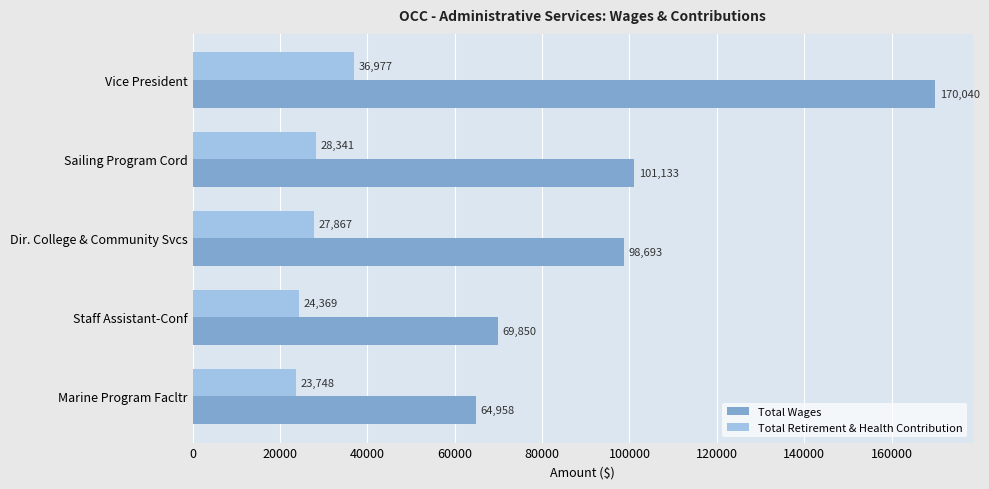

At how many categories does at least one series exceed 141222?

1